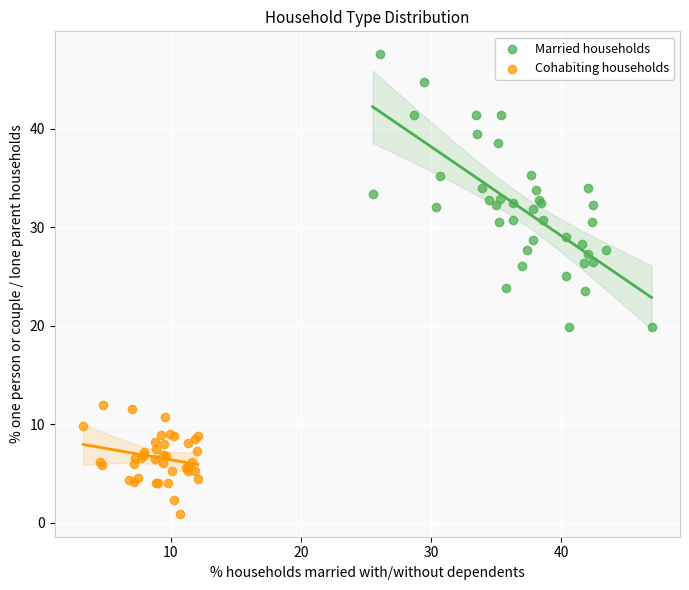

Which series contains the highest Y value?

Married households